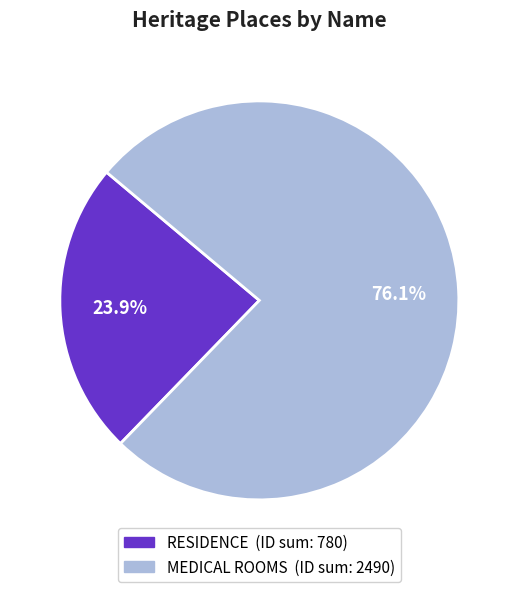

How many slices are in this pie chart?

2